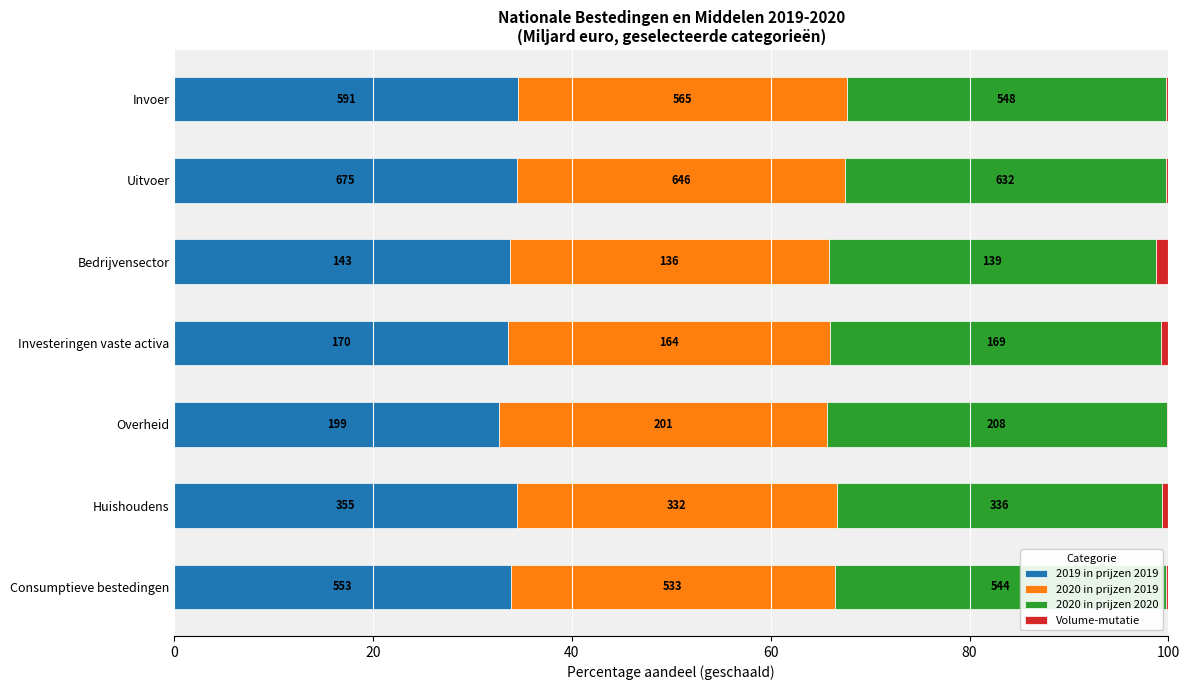

What is the difference between the second highest and minimum values in the 2020 in prijzen 2020 series?

1.3